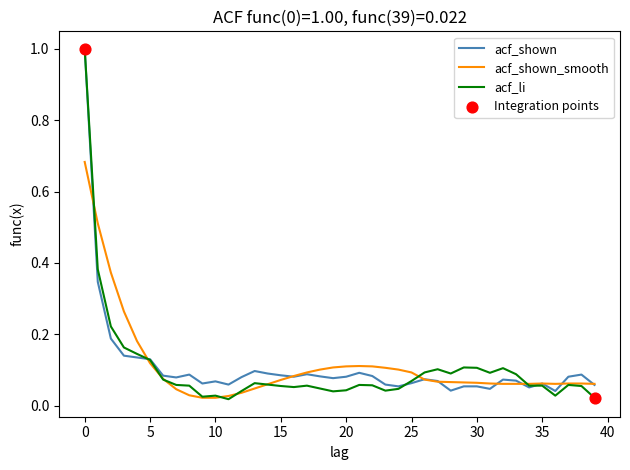

Which series has the widest spread of values?

acf_li